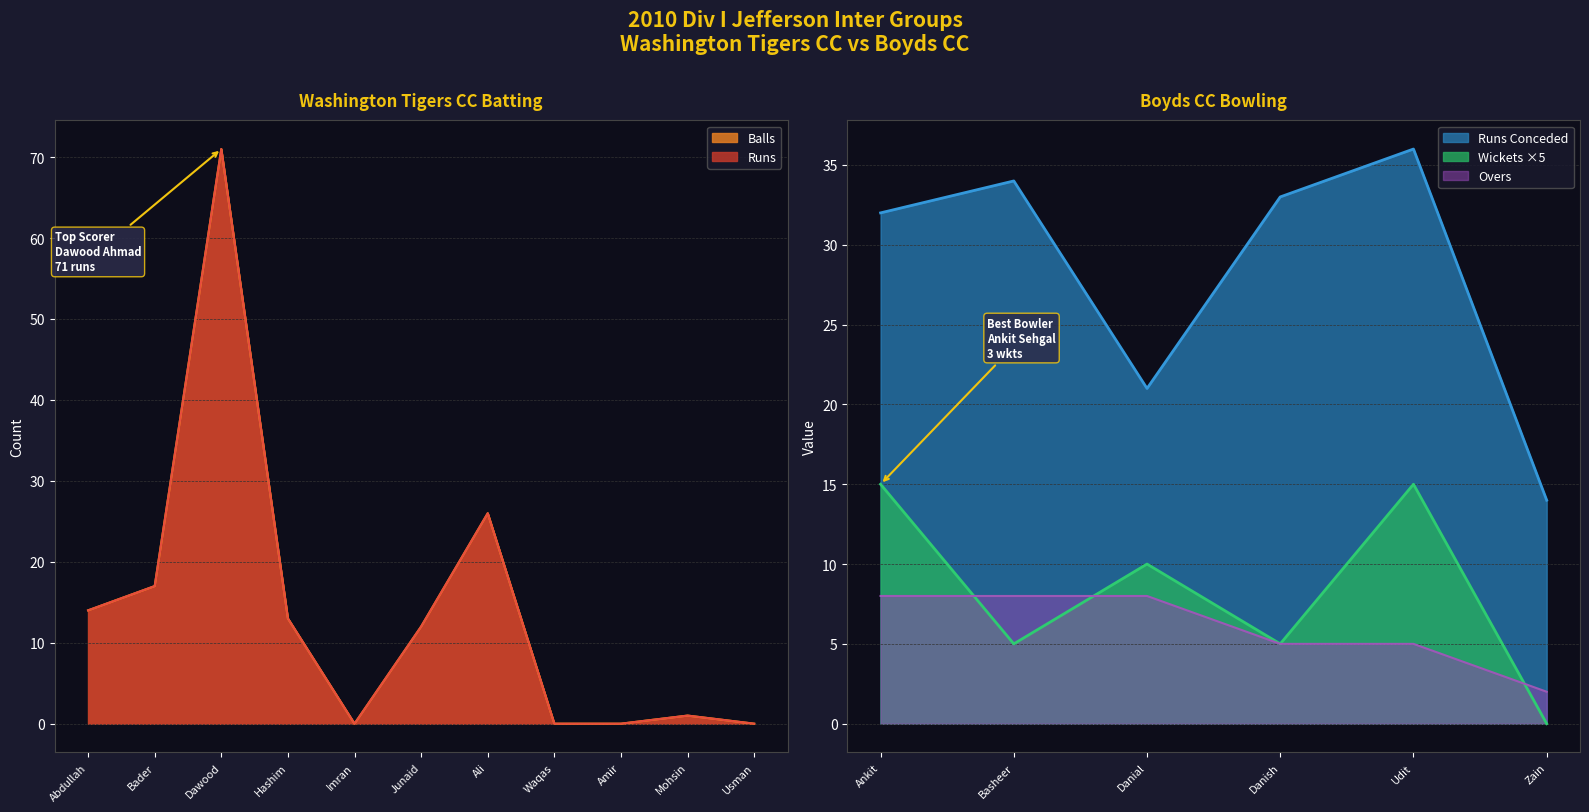

What is the minimum value for Runs Conceded?

14